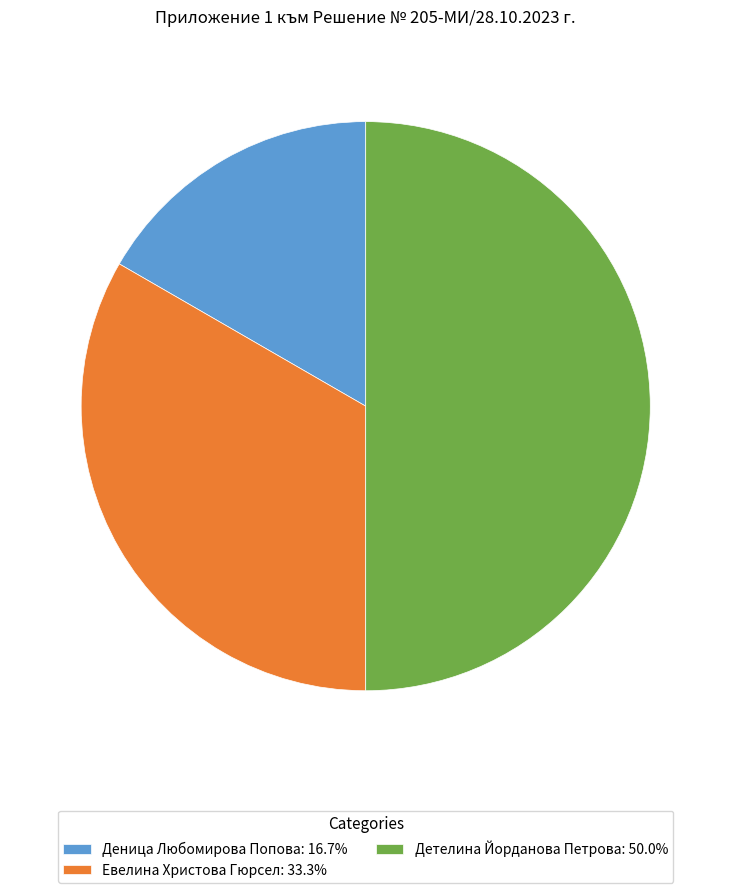

Is the sum of Деница Любомирова Попова: 16.7% and Детелина Йорданова Петрова: 50.0% greater than half?

Yes